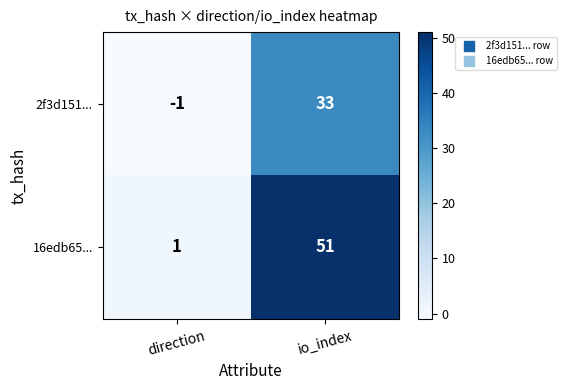

Count the number of categories in the chart.

2